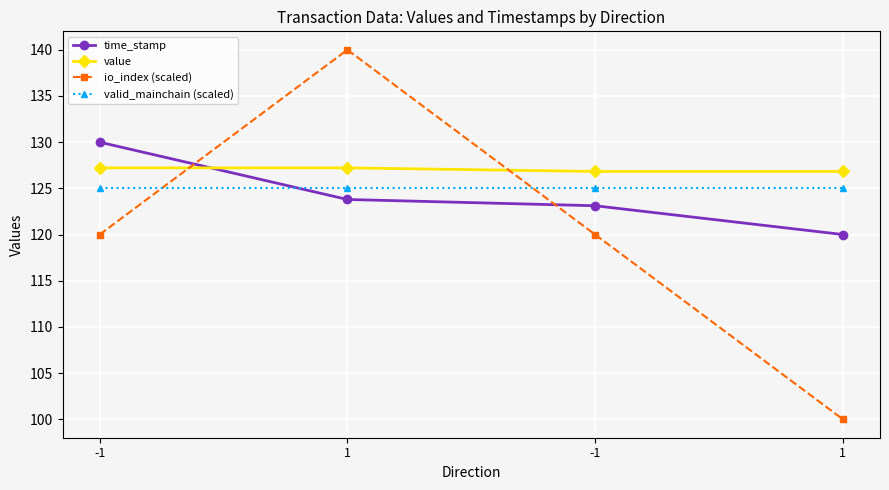

The value of valid_mainchain (scaled) at 1 is 125.0. True or false?

True